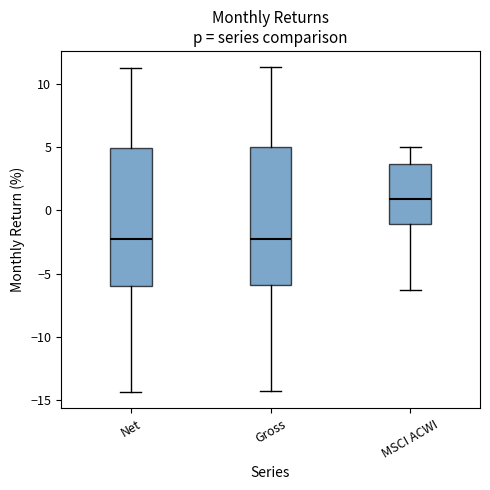

Reading left to right, transcribe this box plot: for each box, give where its median line is, the range the box spans, and where its two whiskers end, as read against the y-axis. The values are not printed on the chart, so give them approximately, as read against the axis.

Net: median -2.5, box -6.0 to 5.0, whiskers -14.5 to 11.5
Gross: median -2.0, box -6.0 to 5.0, whiskers -14.5 to 11.5
MSCI ACWI: median 1.0, box -1.0 to 3.5, whiskers -6.5 to 5.0